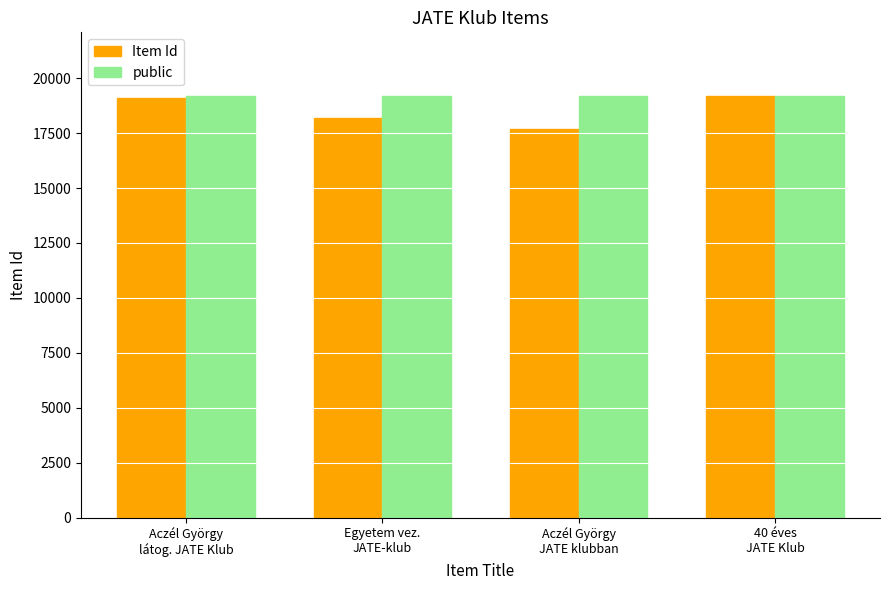

What is the spread (max minus min) of values at Aczél György
látog. JATE Klub?

92